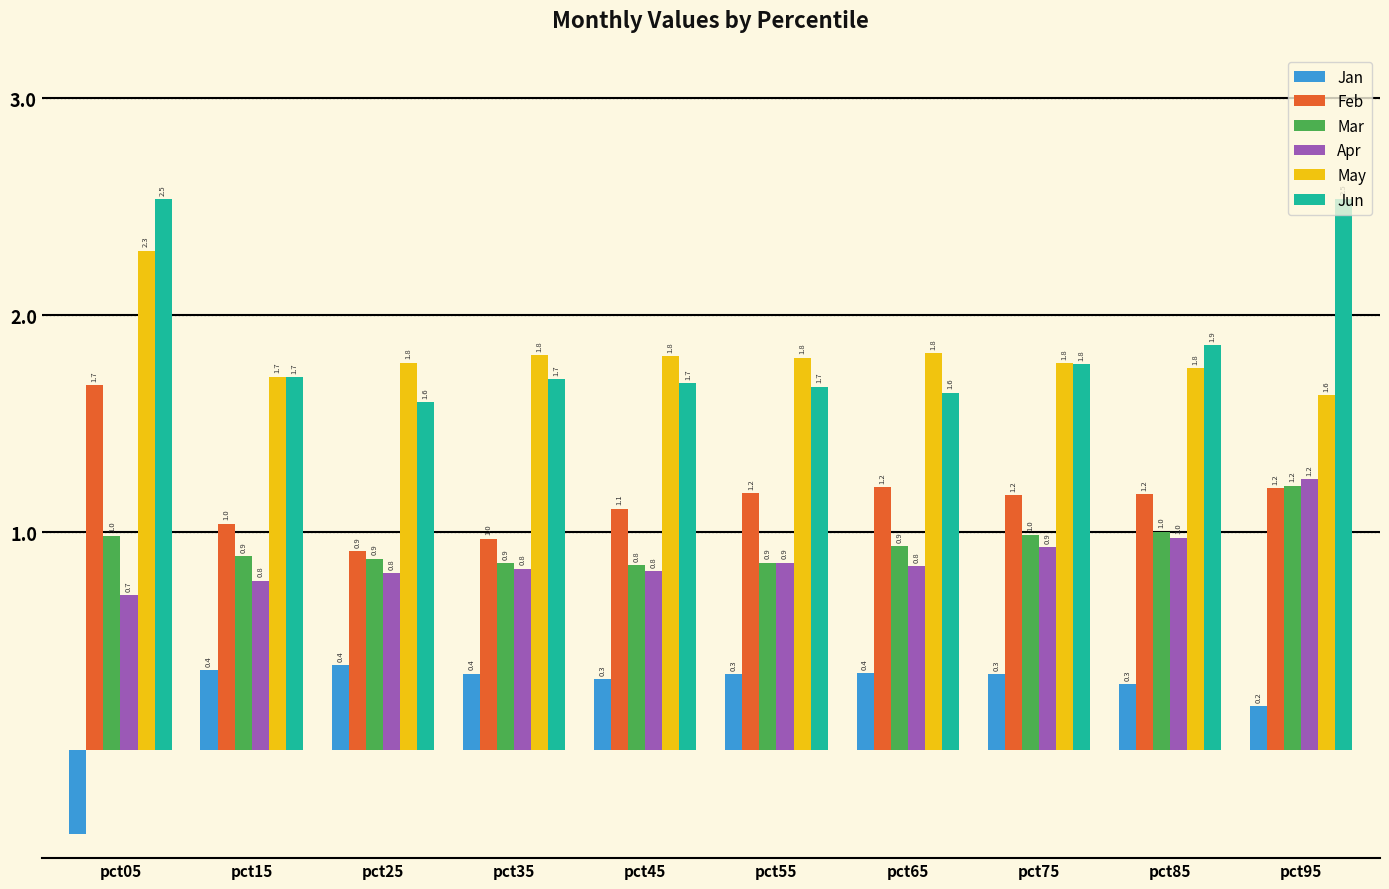

What are all the series names shown in the legend?

Jan, Feb, Mar, Apr, May, Jun